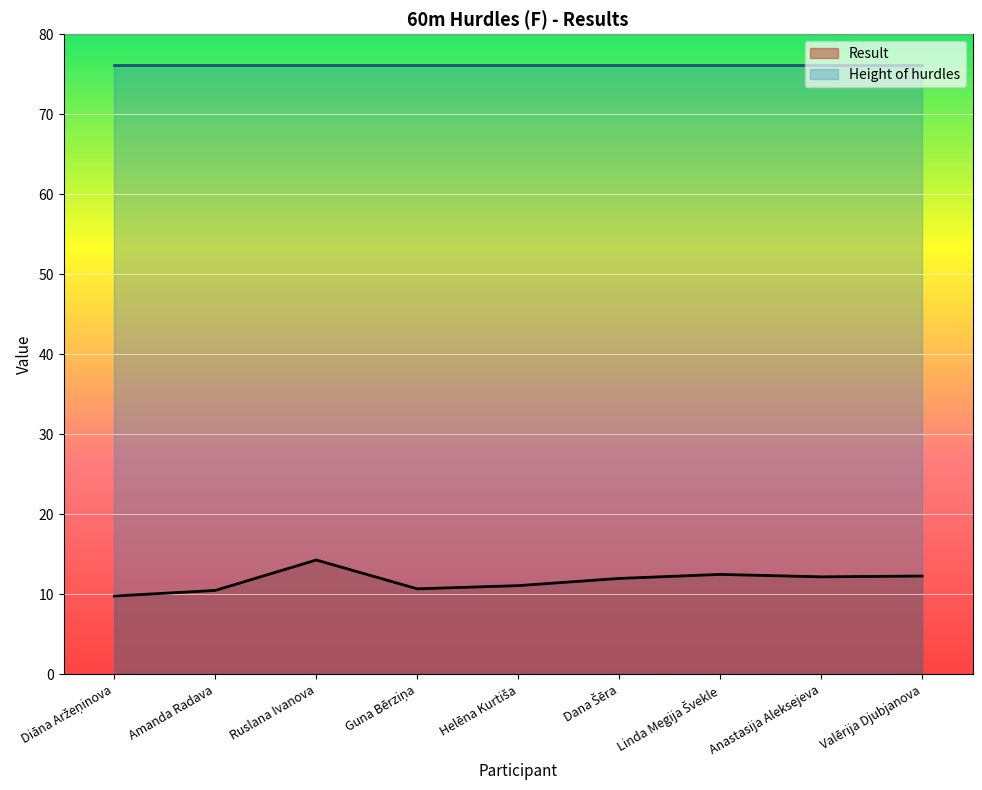

How many points are higher than both their immediate neighbors (excluding endpoints)?

2